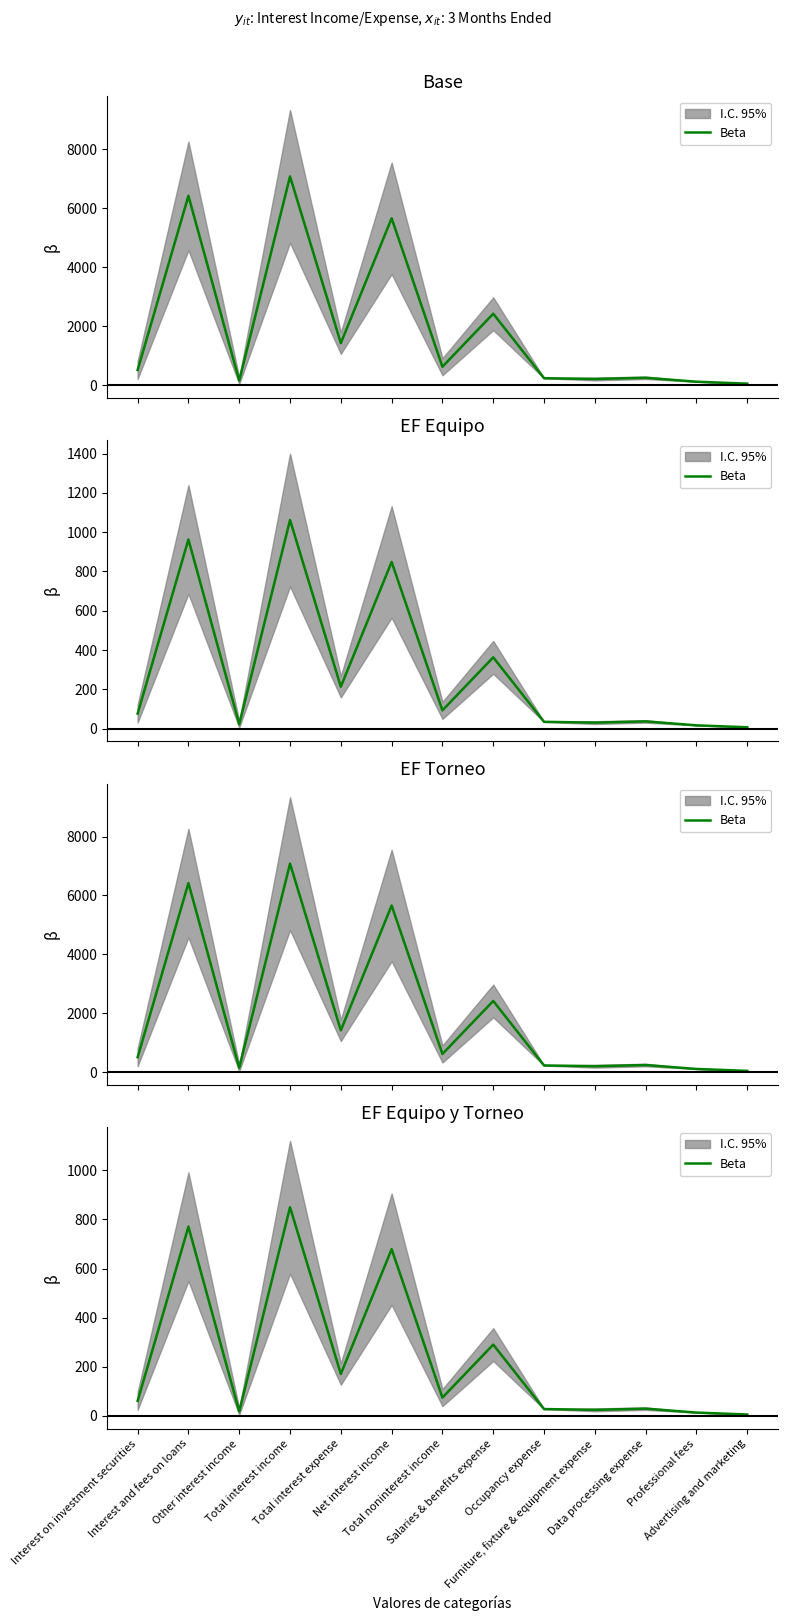

At which label does the data first exceed 61?

Interest on investment securities